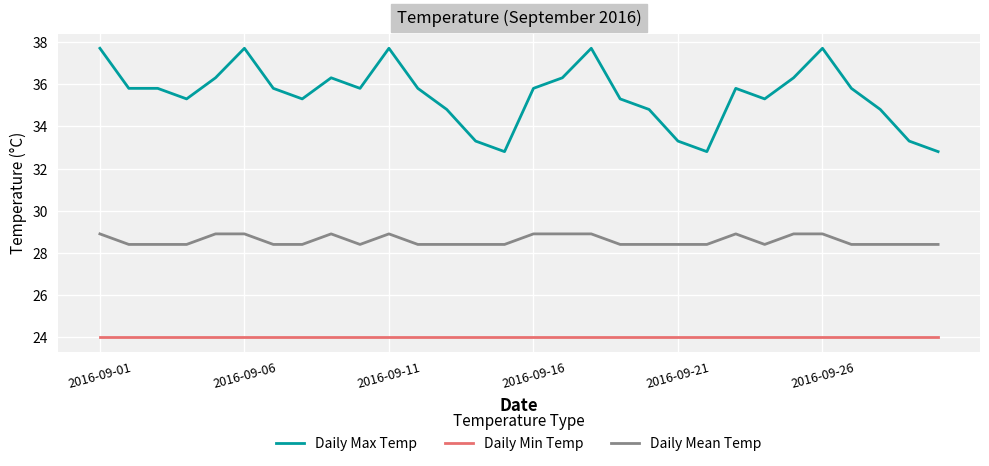

True or false: Daily Mean Temp and Daily Max Temp intersect in this chart.

False